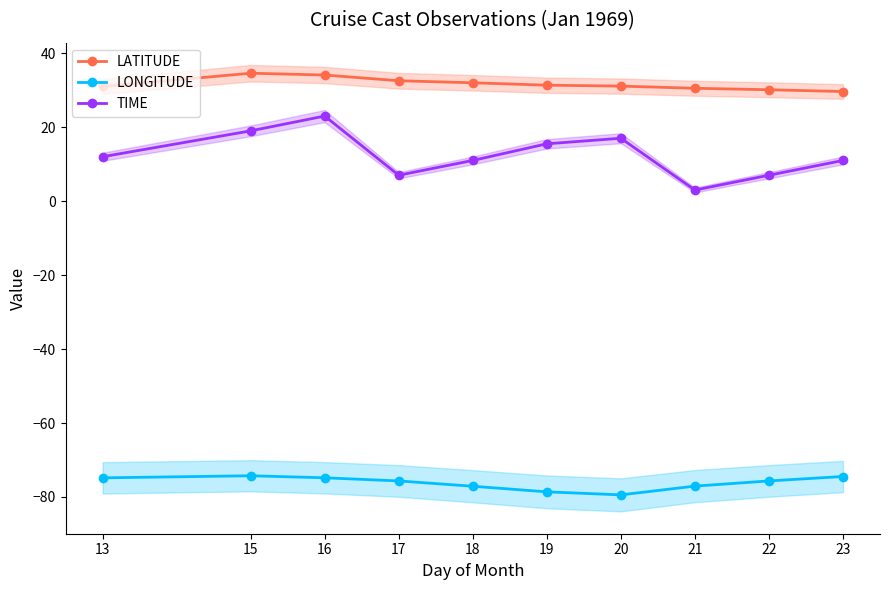

Reading right to left, extract all data points from this chart.

LATITUDE: 23=29.6	22=30.1	21=30.5	20=31.1	19=31.4	18=32.0	17=32.5	16=34.1	15=34.6	13=31.0
LONGITUDE: 23=-74.5	22=-75.7	21=-77.1	20=-79.4	19=-78.6	18=-77.1	17=-75.7	16=-74.8	15=-74.3	13=-74.8
TIME: 23=11.0	22=7.0	21=3.0	20=17.0	19=15.5	18=11.0	17=7.0	16=23.0	15=19.0	13=12.0